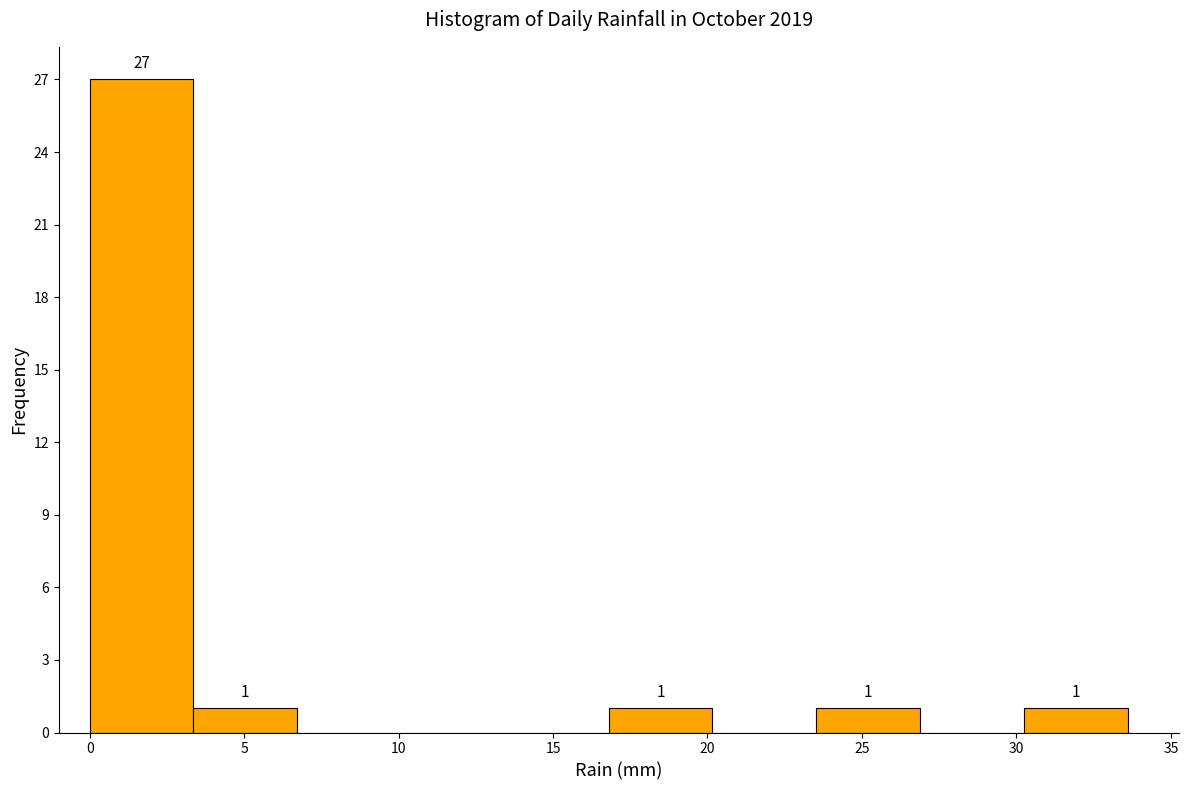

Which range on the x-axis has the tallest bar?

0.0 to 3.5